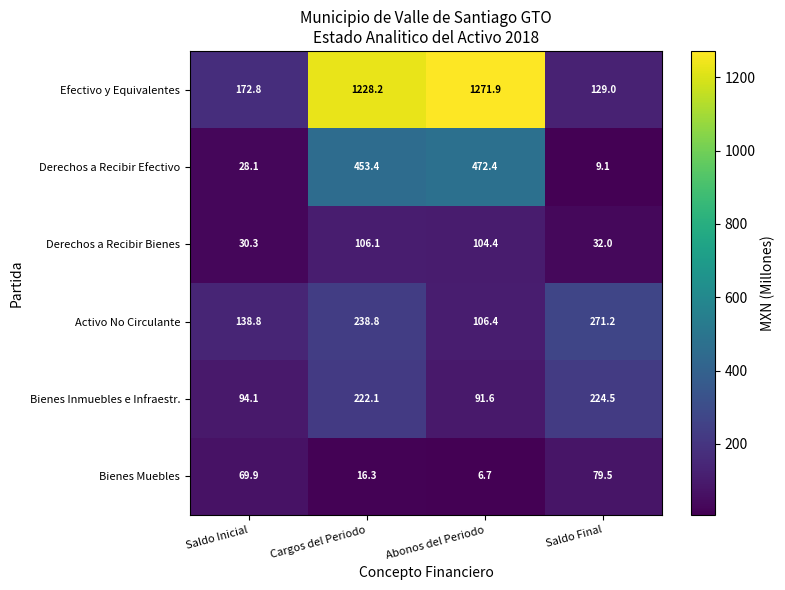

Is it true that Bienes Muebles equals 10.4 at Abonos del Periodo?

False